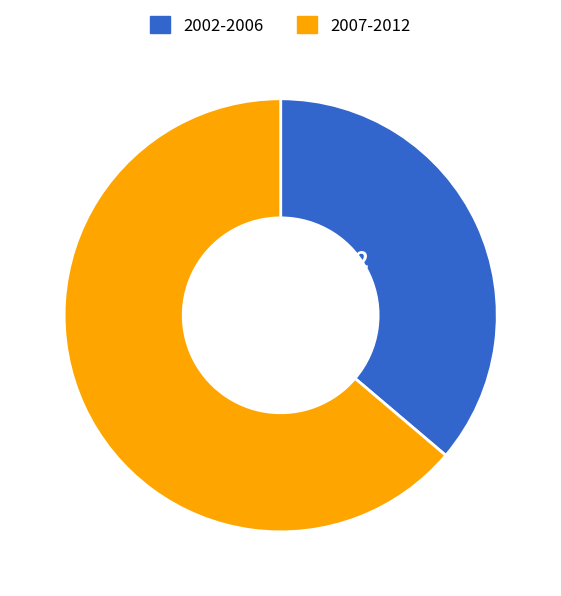

Is there a majority slice in this chart?

Yes